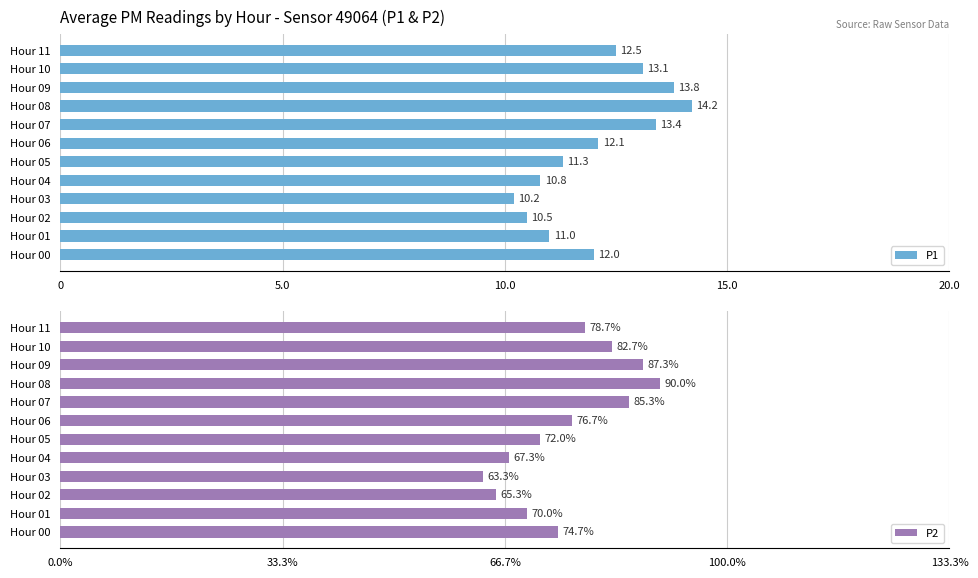

What is the maximum value shown in the chart?

14.2